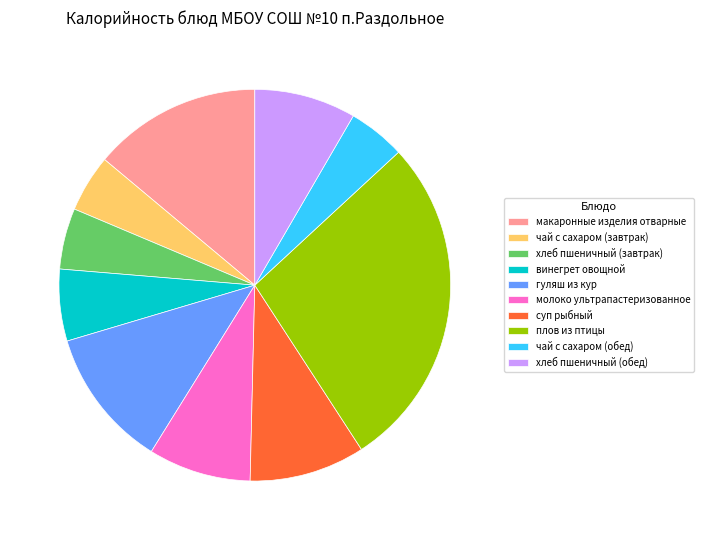

The чай с сахаром (завтрак) slice represents 13% of the pie. True or false?

False